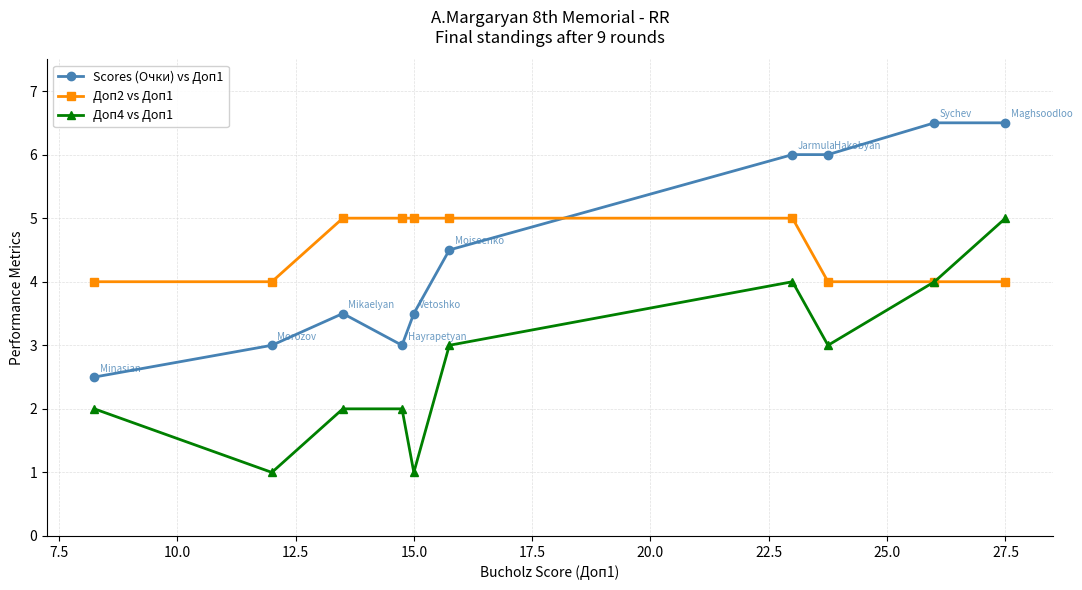

True or false: Scores (Очки) vs Доп1 has more than 0 points higher than both neighbors.

True